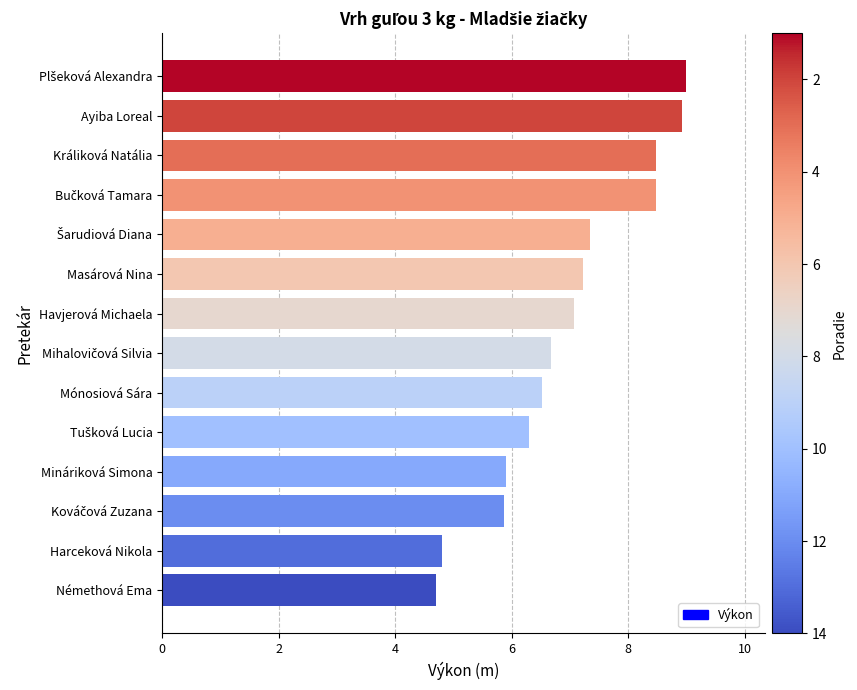

What is the approximate value at Harceková Nikola?

4.8